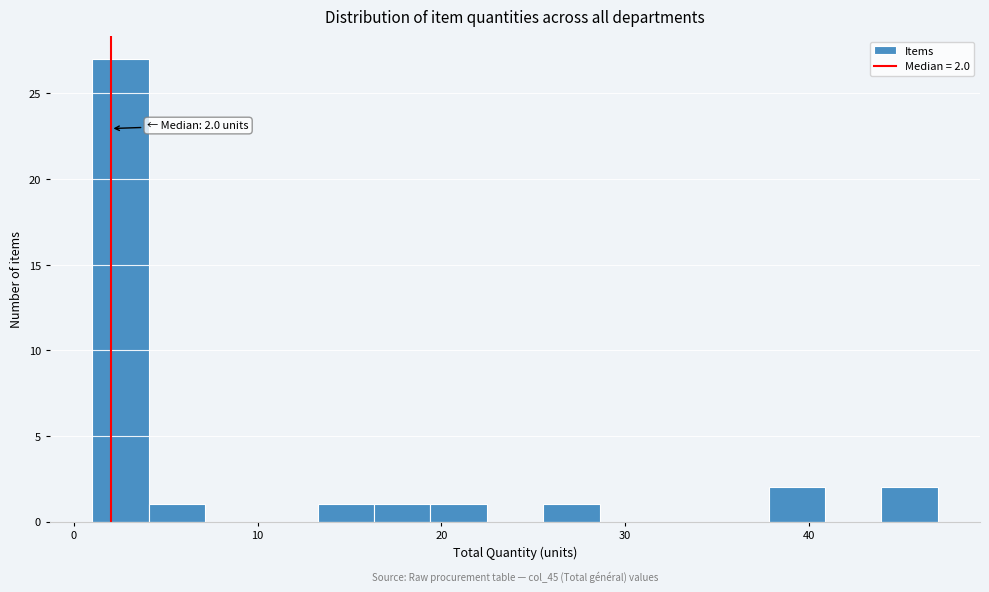

Around what value on the x-axis is the tallest bar? Give the approximate position of its centre, as read against the axis.

3